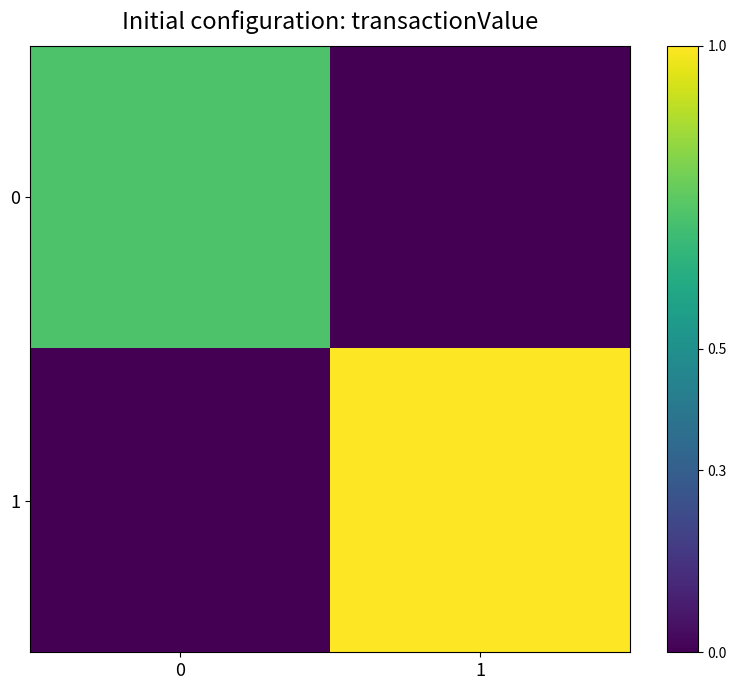

Count the number of categories in the chart.

2